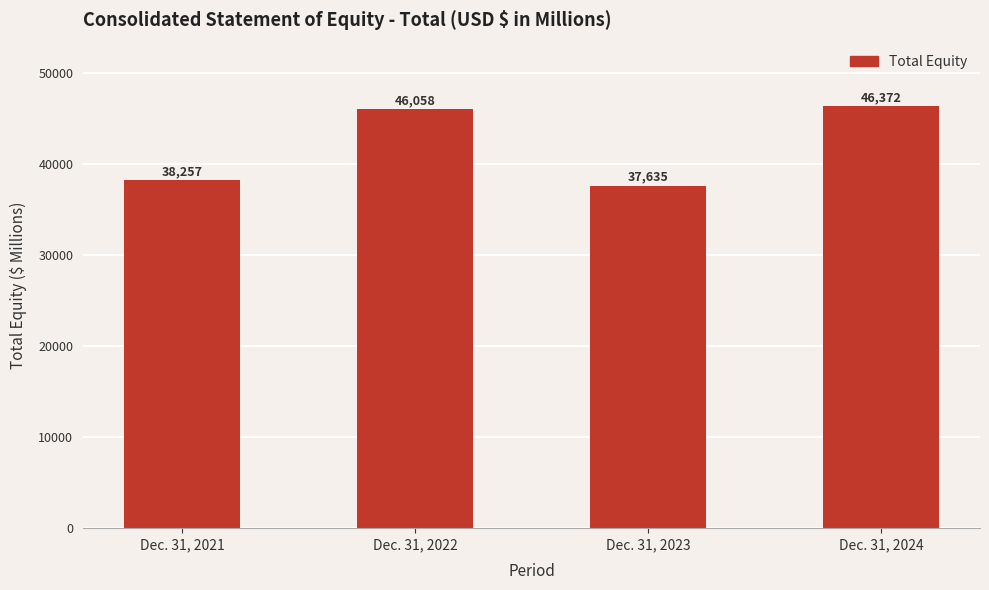

What is the difference between the second highest and minimum values?

8423